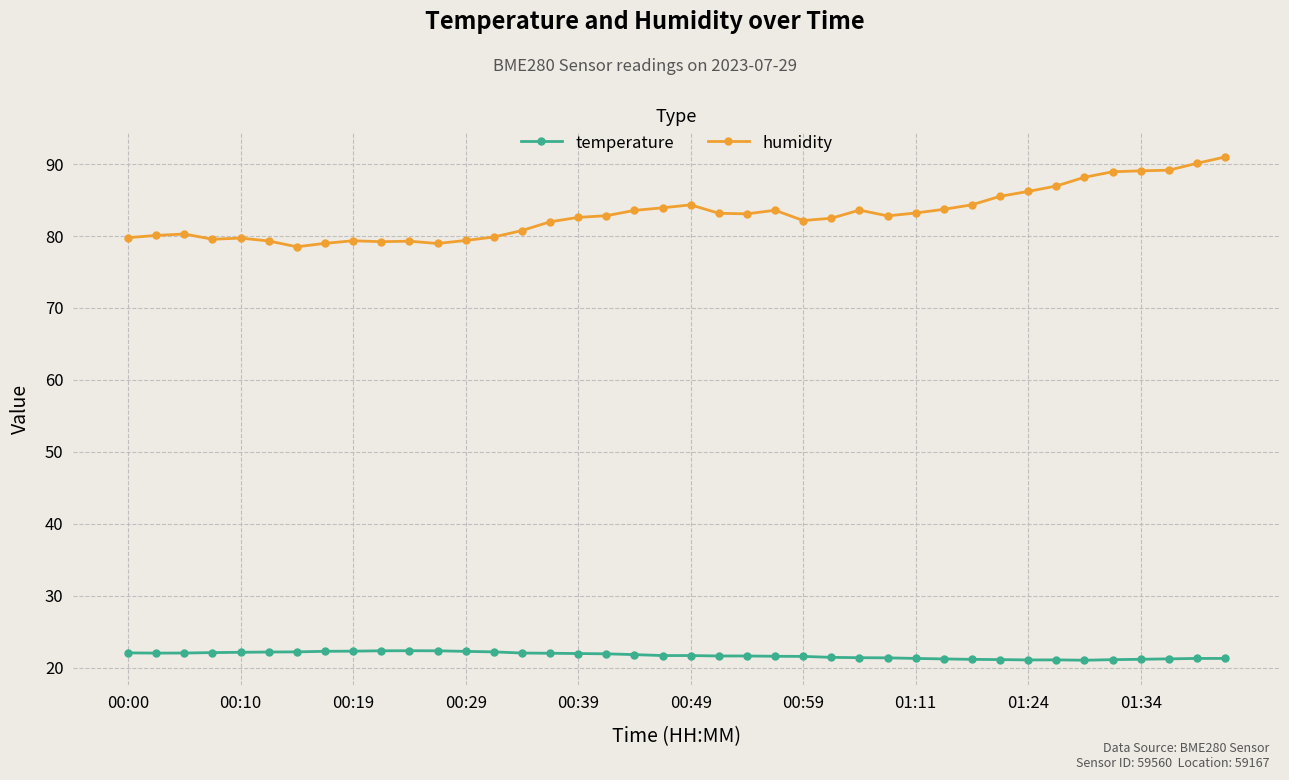

True or false: humidity has more than 2 interior local peaks.

True